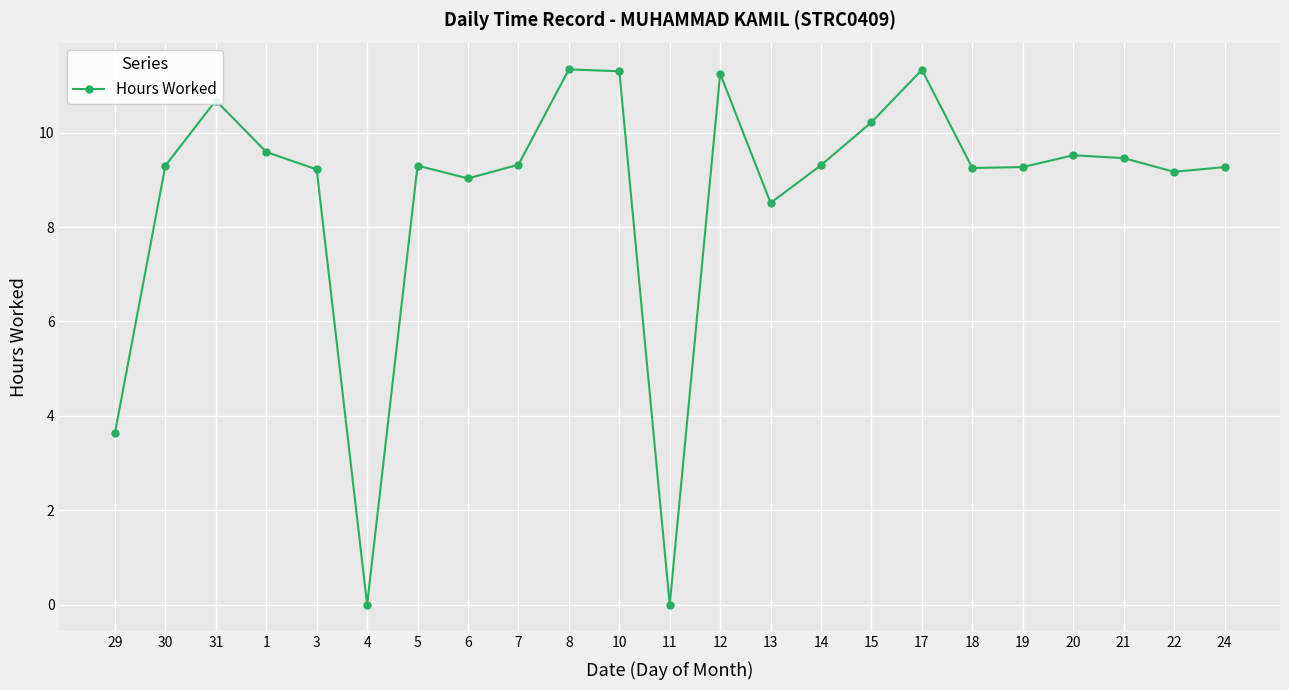

Where does the data first go above 9?

30